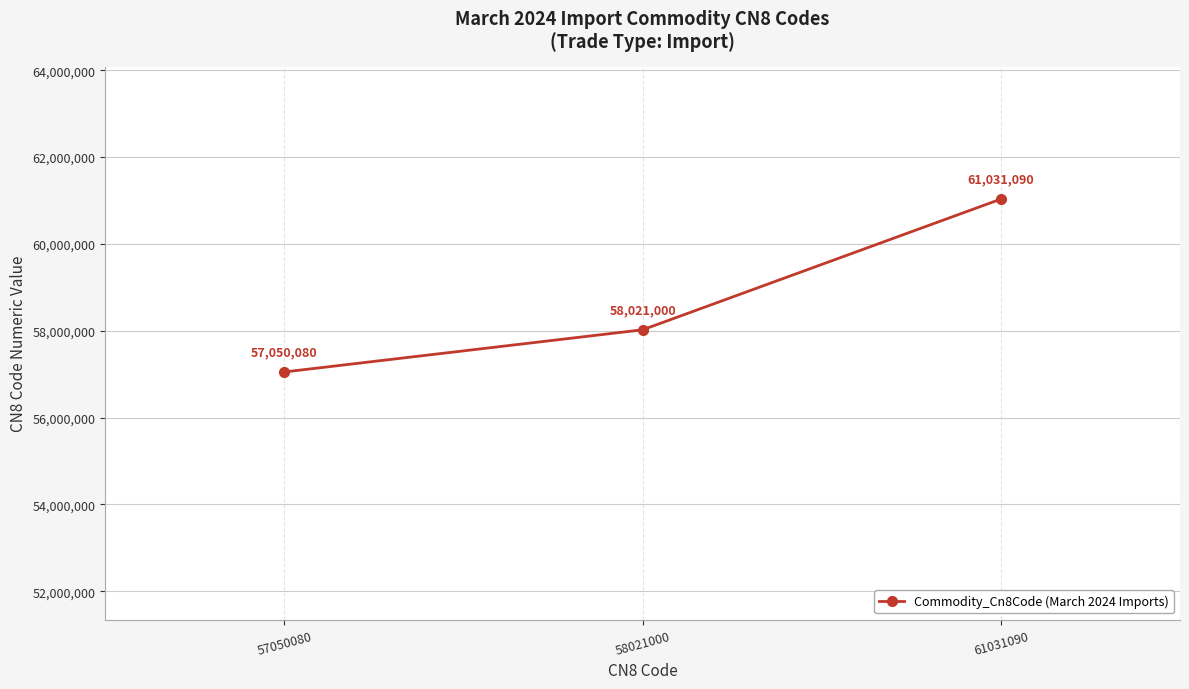

How many distinct data groups are displayed?

1